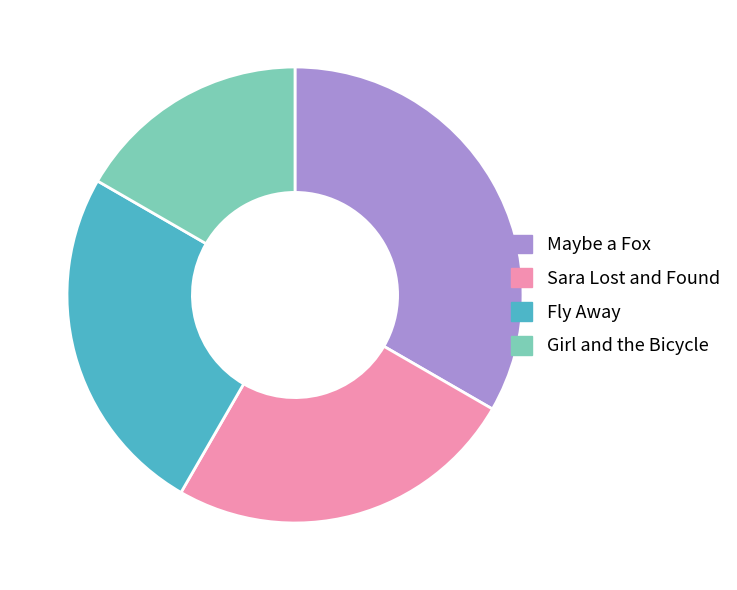

Is it true that Sara Lost and Found is 31% of the pie?

False